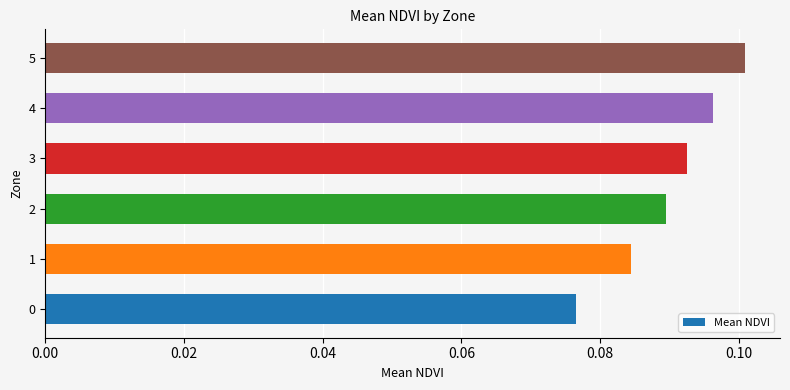

Between 4 and 3, which is larger?

4